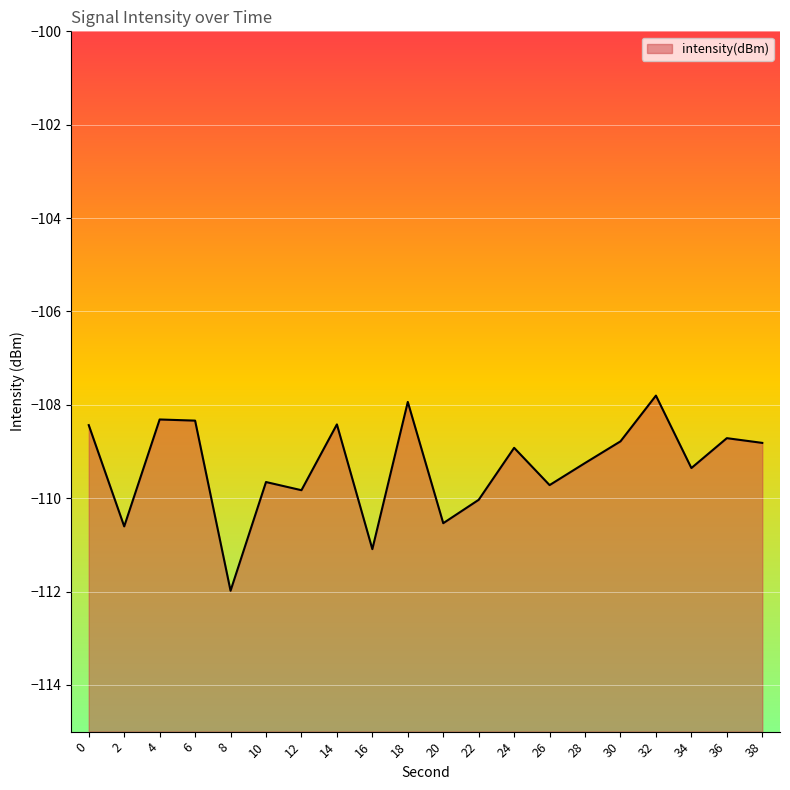

At which label is the value closest to -109?

24